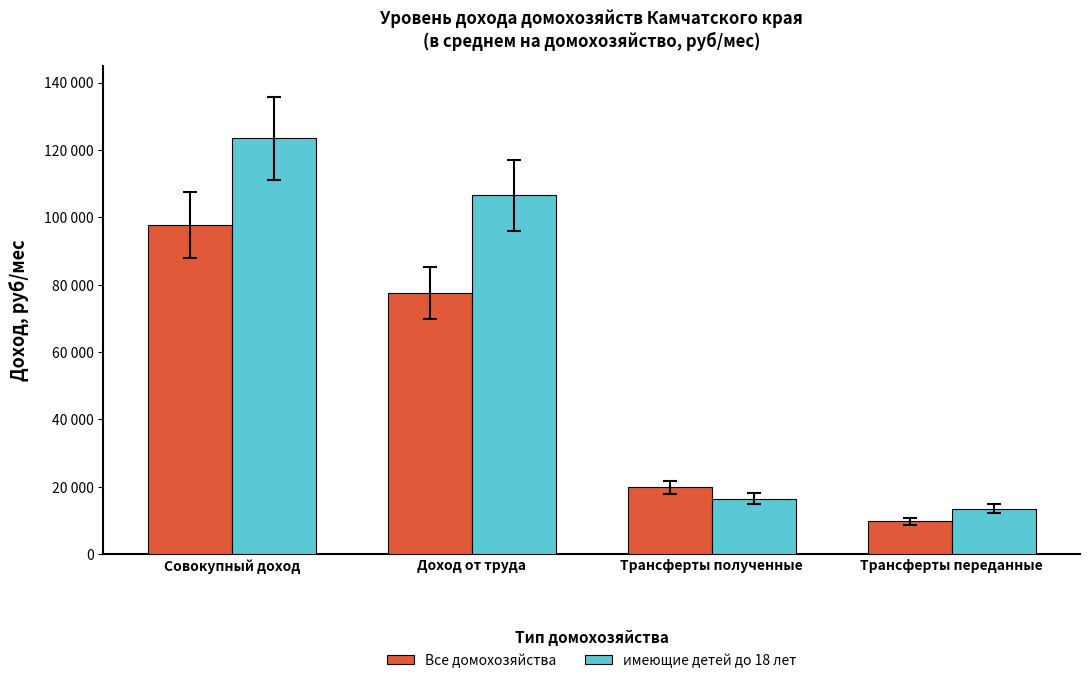

What is the difference between the second highest and second lowest values in the имеющие детей до 18 лет series?

90038.9